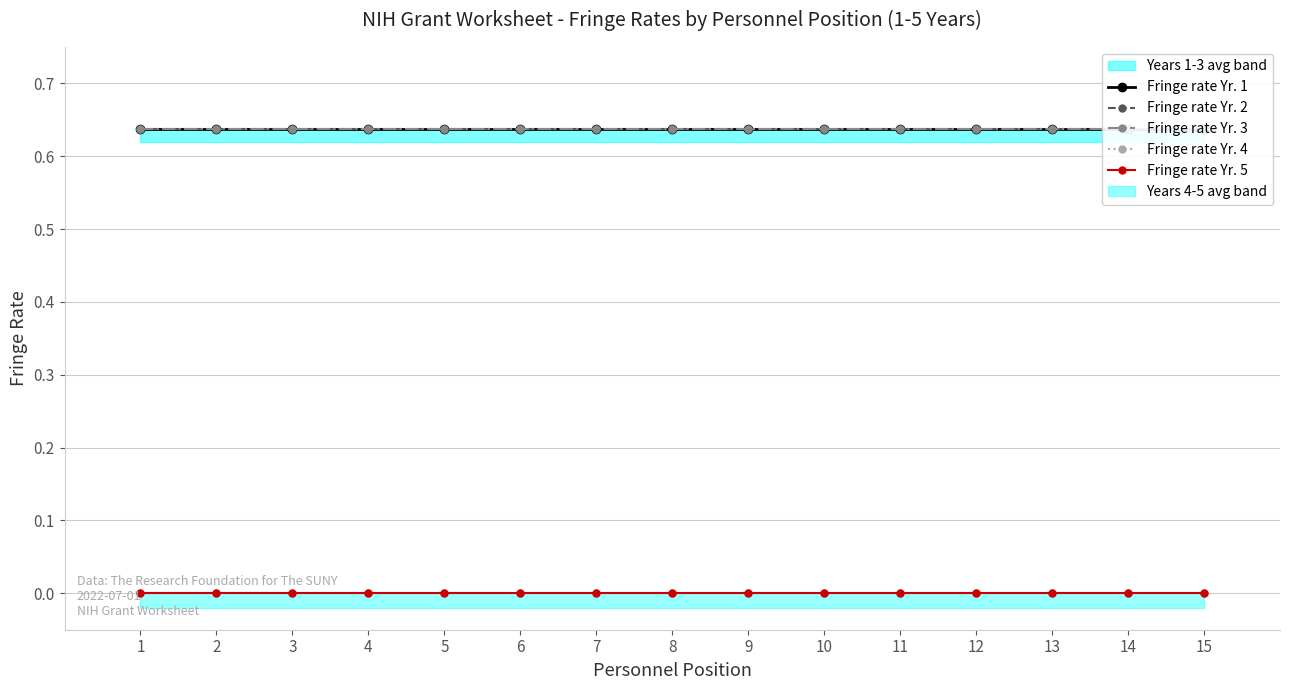

True or false: Fringe rate Yr. 1 and Fringe rate Yr. 4 cross at least once.

False